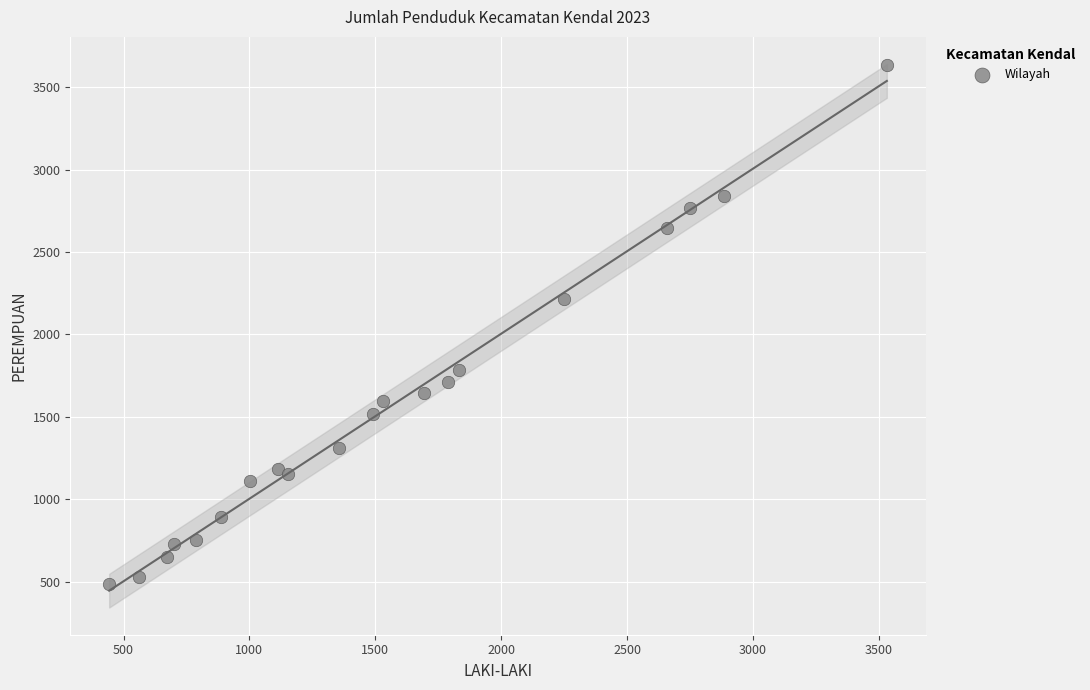

What Y value in the scatter plot is closest to 2063?

2217